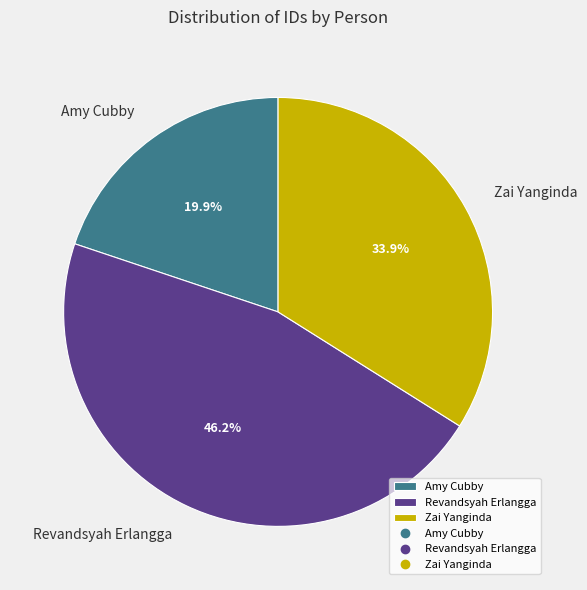

To the nearest percent, what percentage of the pie is Revandsyah Erlangga?

46%